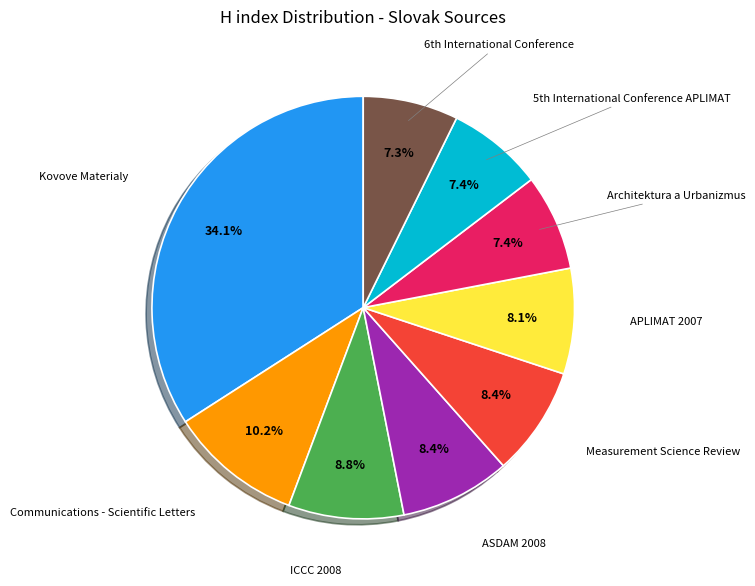

Combined, do APLIMAT 2007 and ICCC 2008 account for over 50%?

No